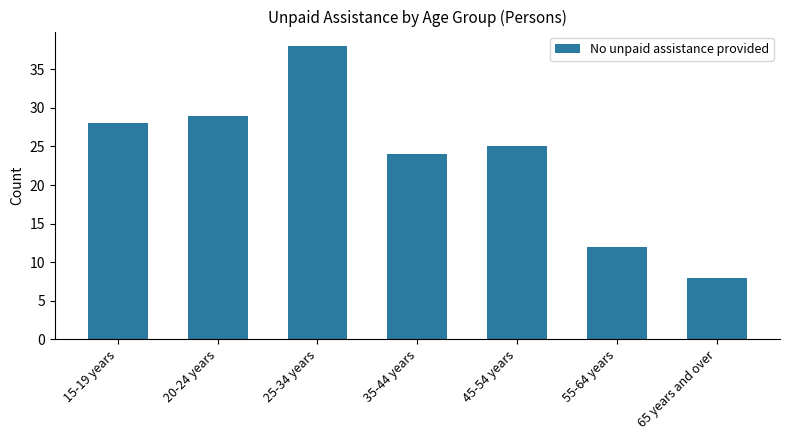

What is the label of the 4th bar from the left?

35-44 years